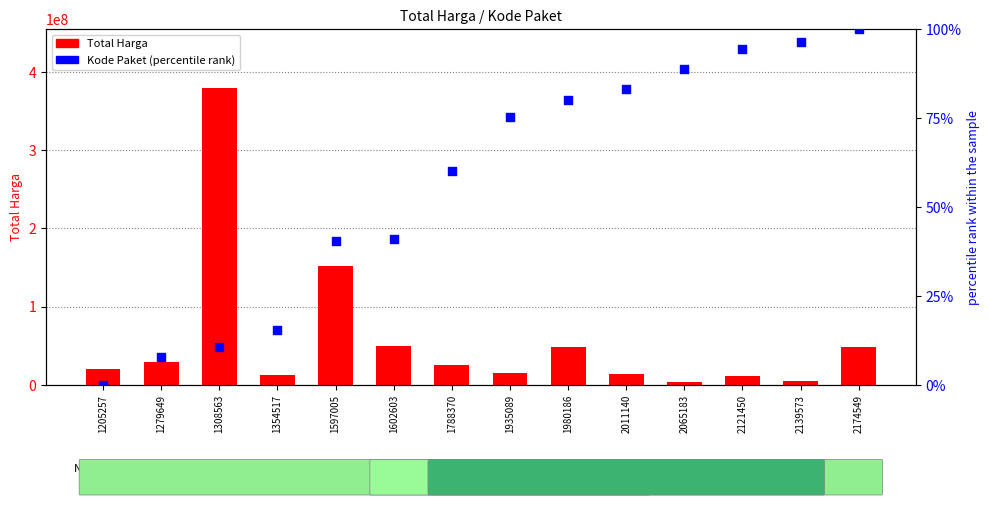

Which series has the widest spread of Y values?

Total Harga